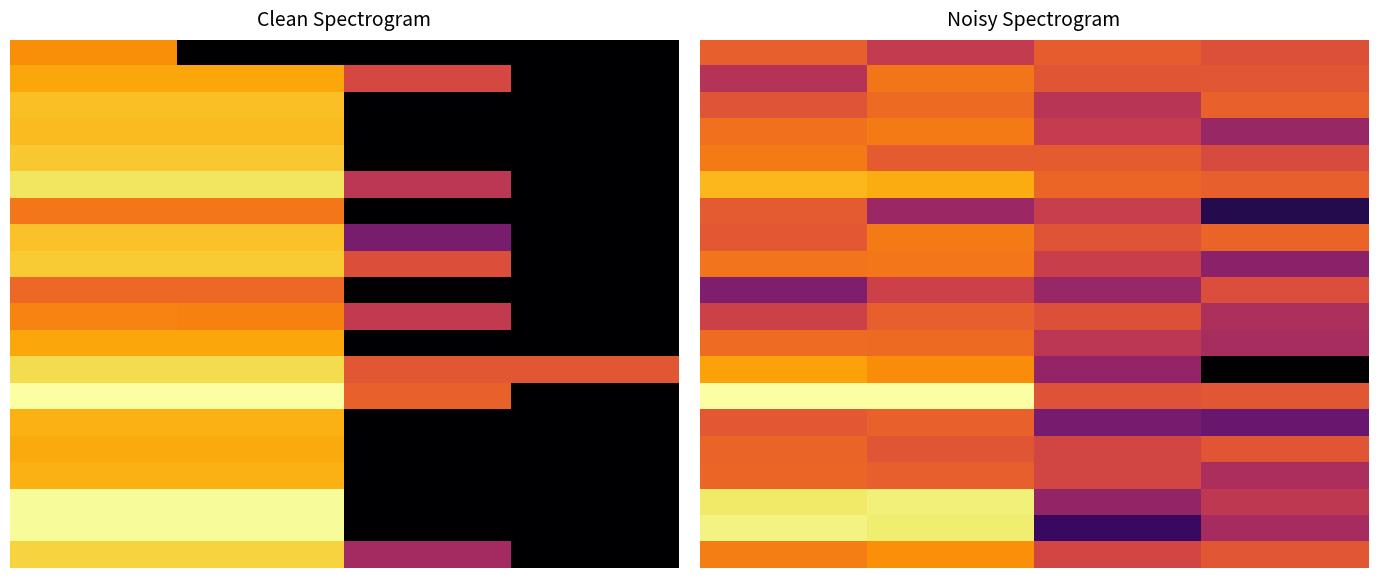

How many distinct data groups are displayed?

20